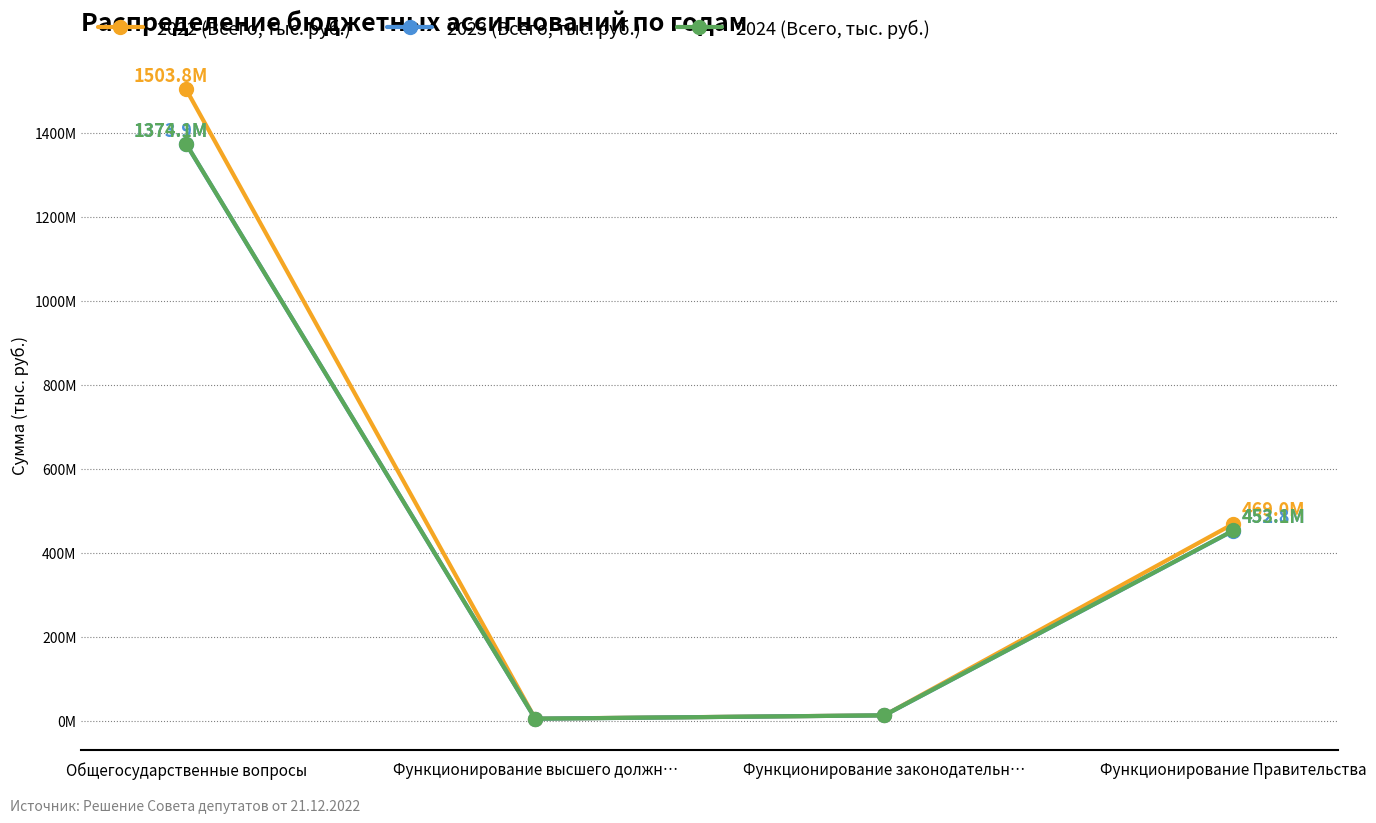

Does the chart have visible grid lines?

Yes